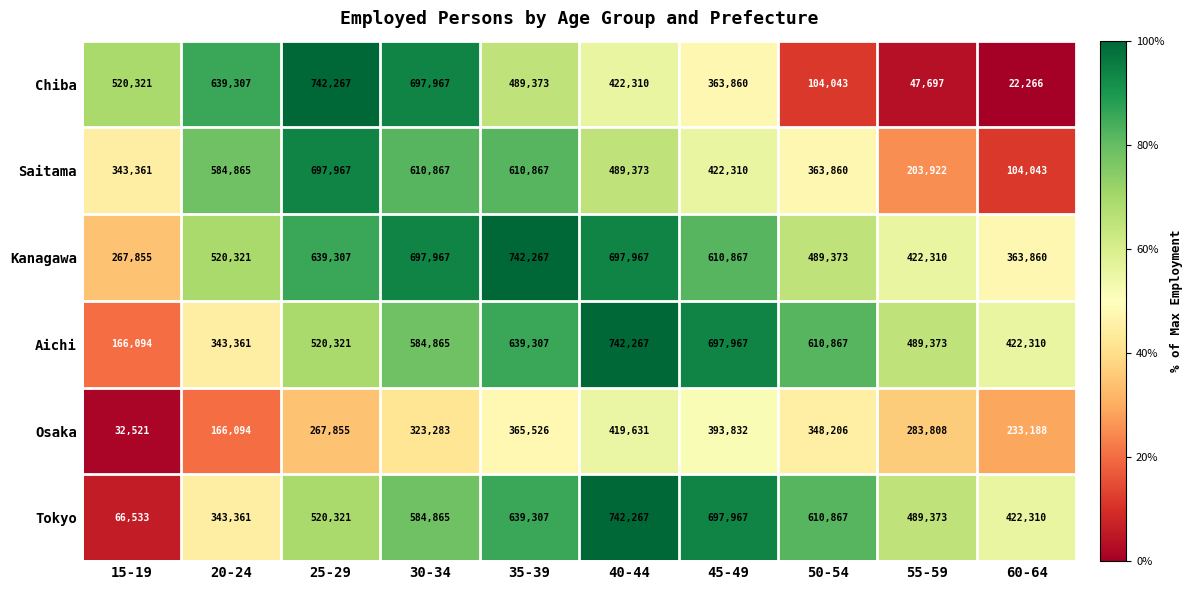

Between 30-34 and 35-39, which series saw the biggest shift?

Chiba